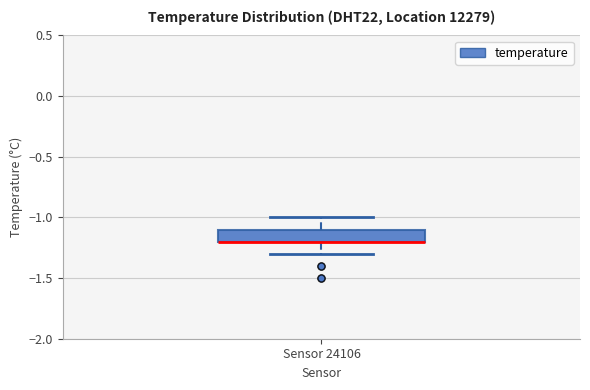

Where is the lower edge of the box for Sensor 24106 on the y-axis? The values are not printed on the chart, so give them approximately, as read against the axis.

-1.2